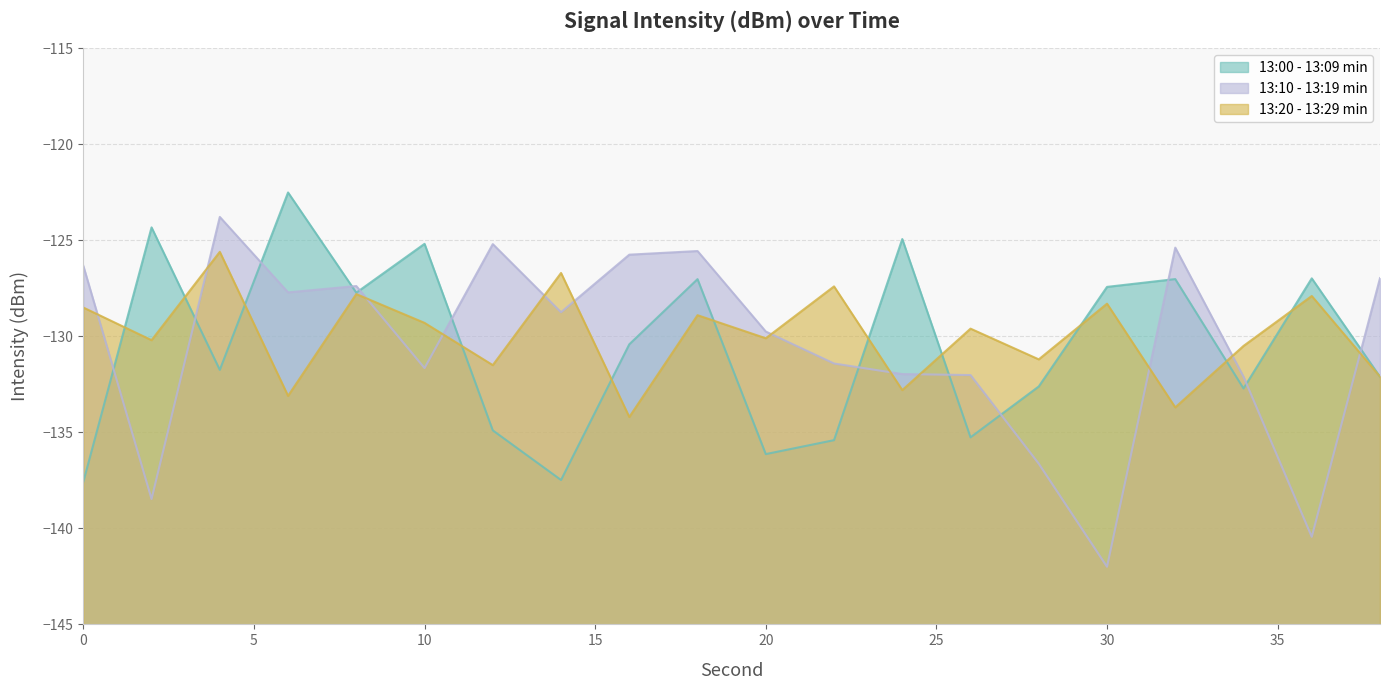

At which category does the chart reach its peak across all series?

6